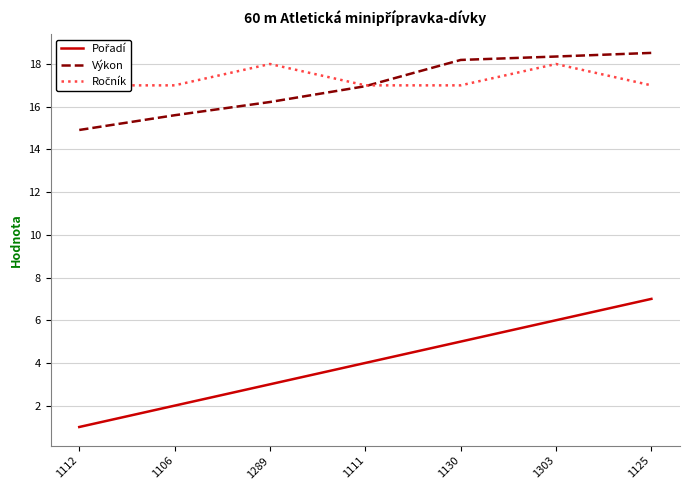

What position from the right is 1303?

2